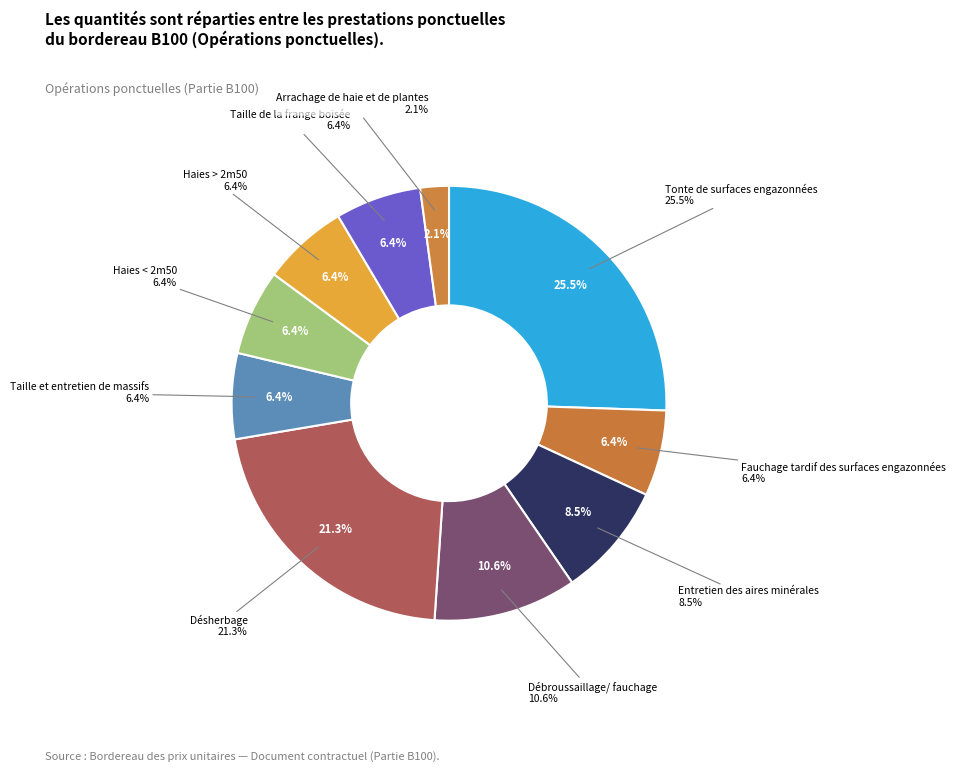

Between Tonte de surfaces engazonnées and Taille de la frange boisée, which is larger?

Tonte de surfaces engazonnées